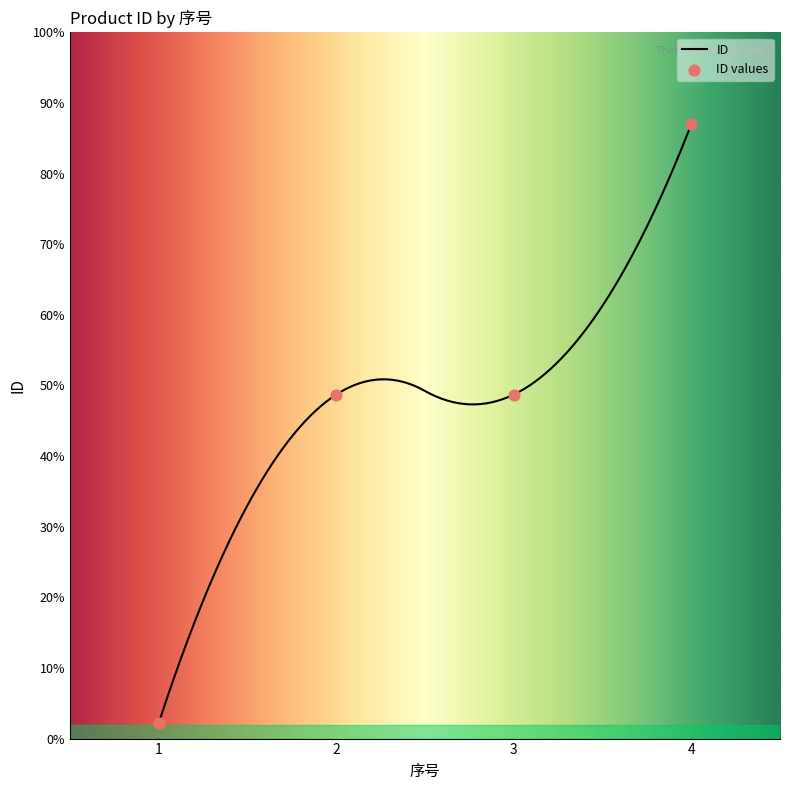

What is the change in value from 2 to 3?

+1